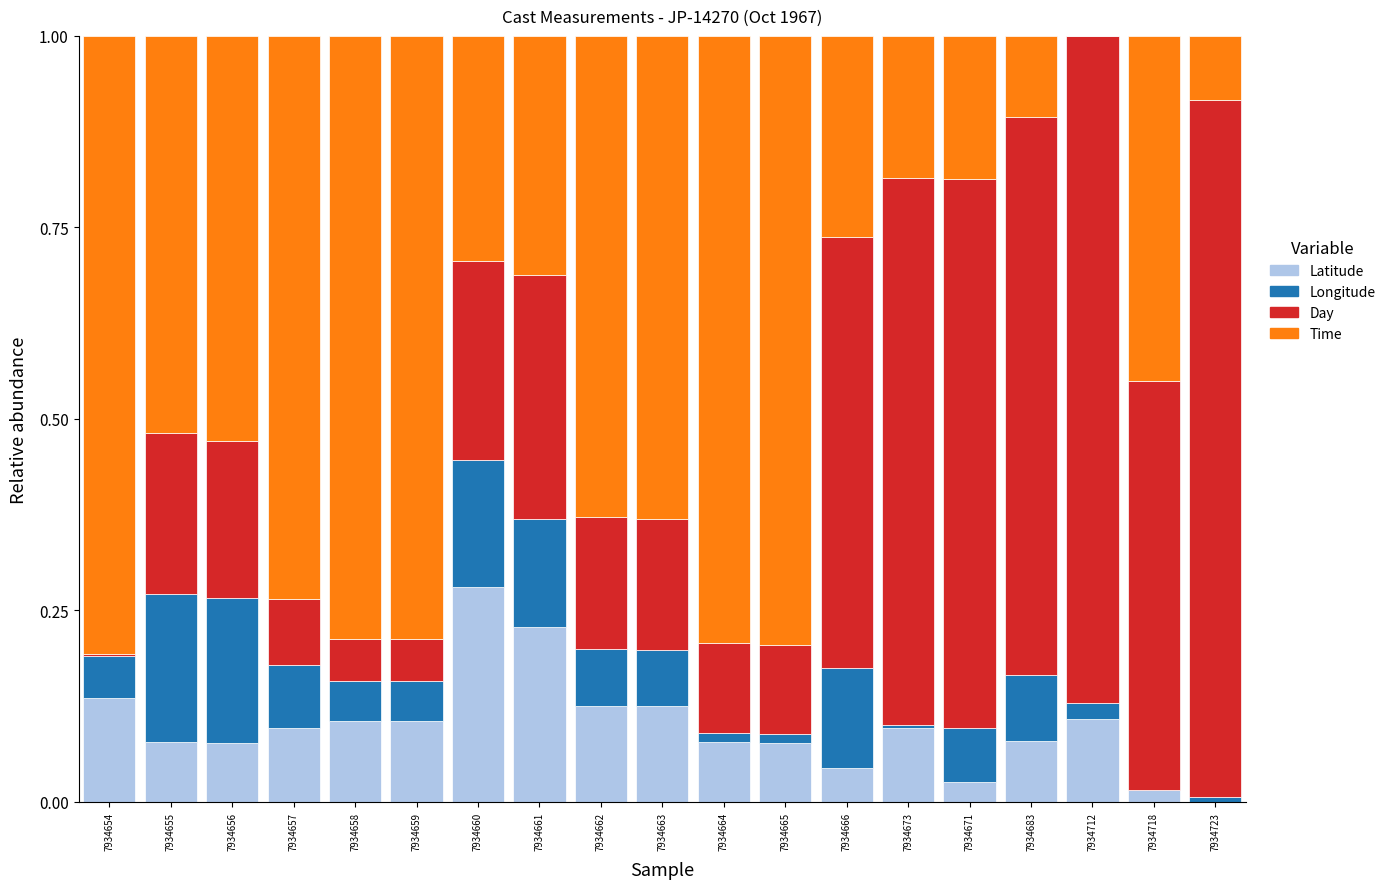

What is the total value across all series at 7934655?

1.0